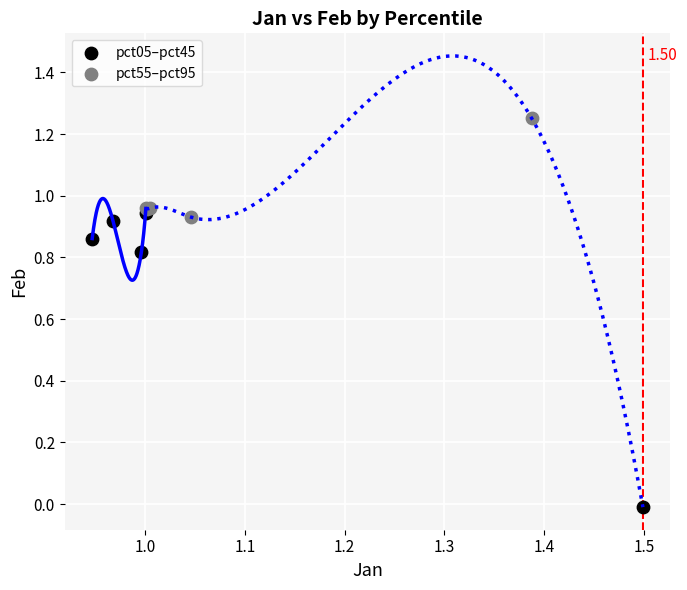

Which series contains the lowest Y value?

pct05–pct45